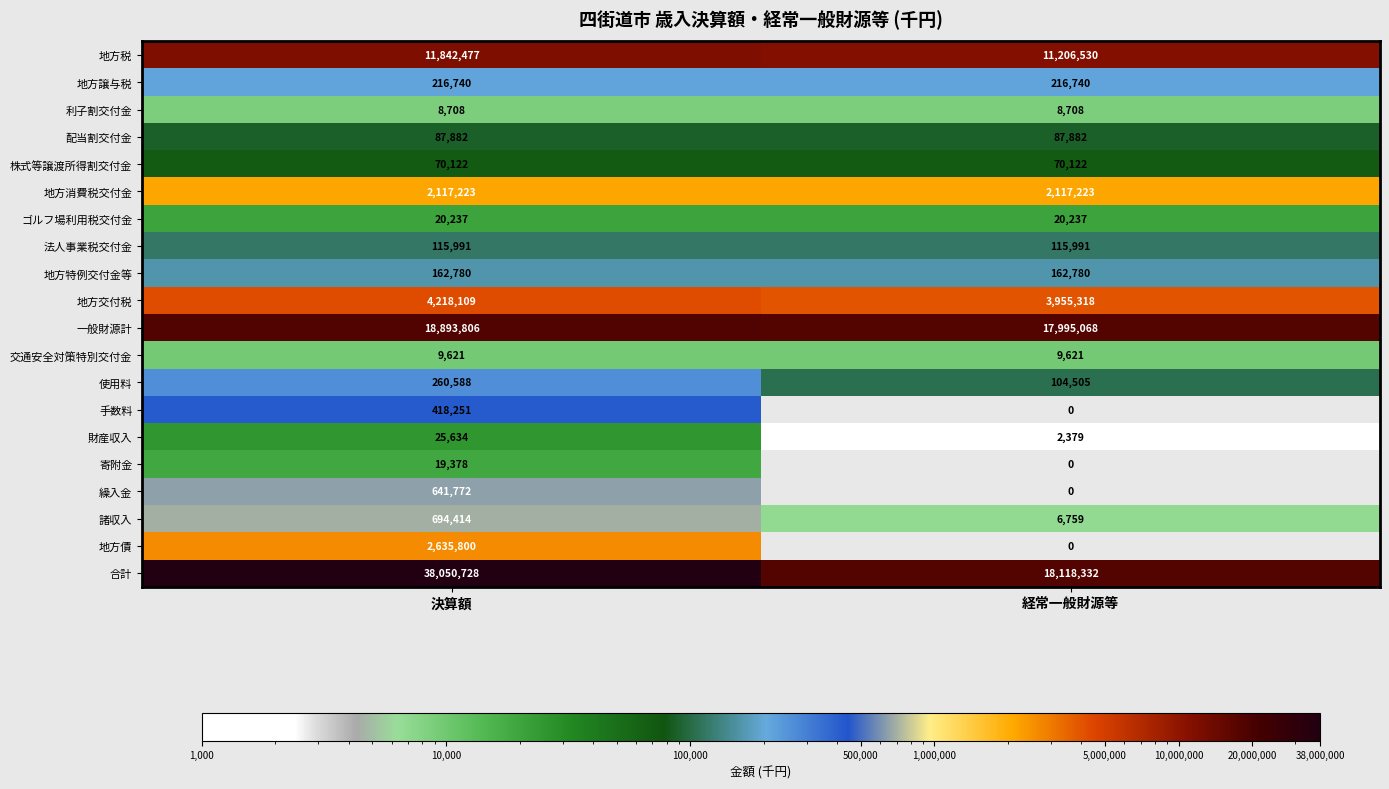

Which category has the lowest value across all series?

経常一般財源等